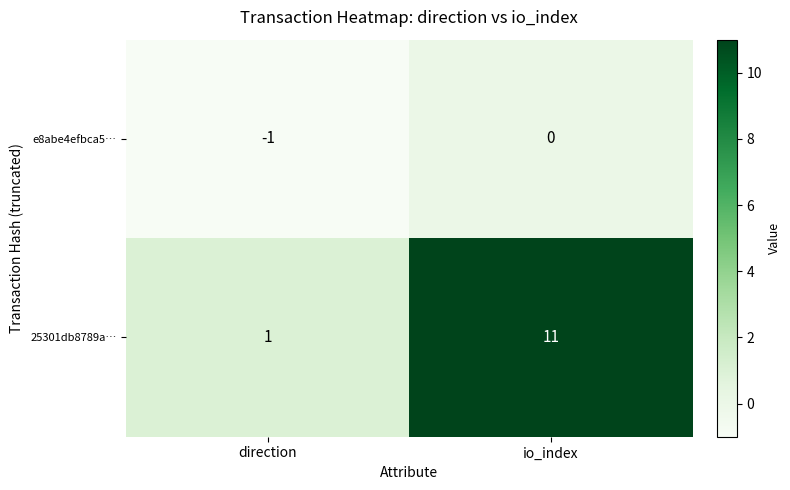

Which series has the largest total across all categories?

25301db8789a…